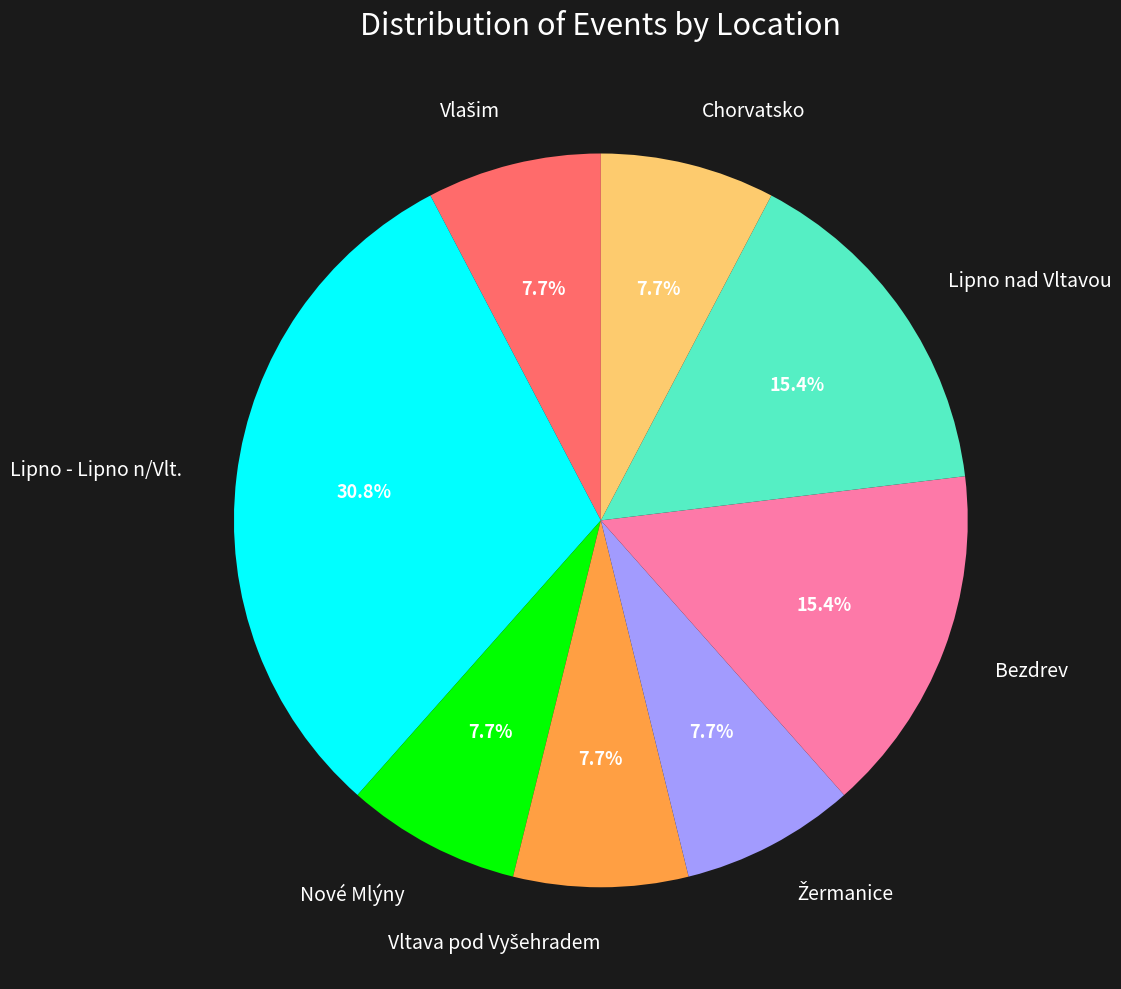

Is there a majority slice in this chart?

No